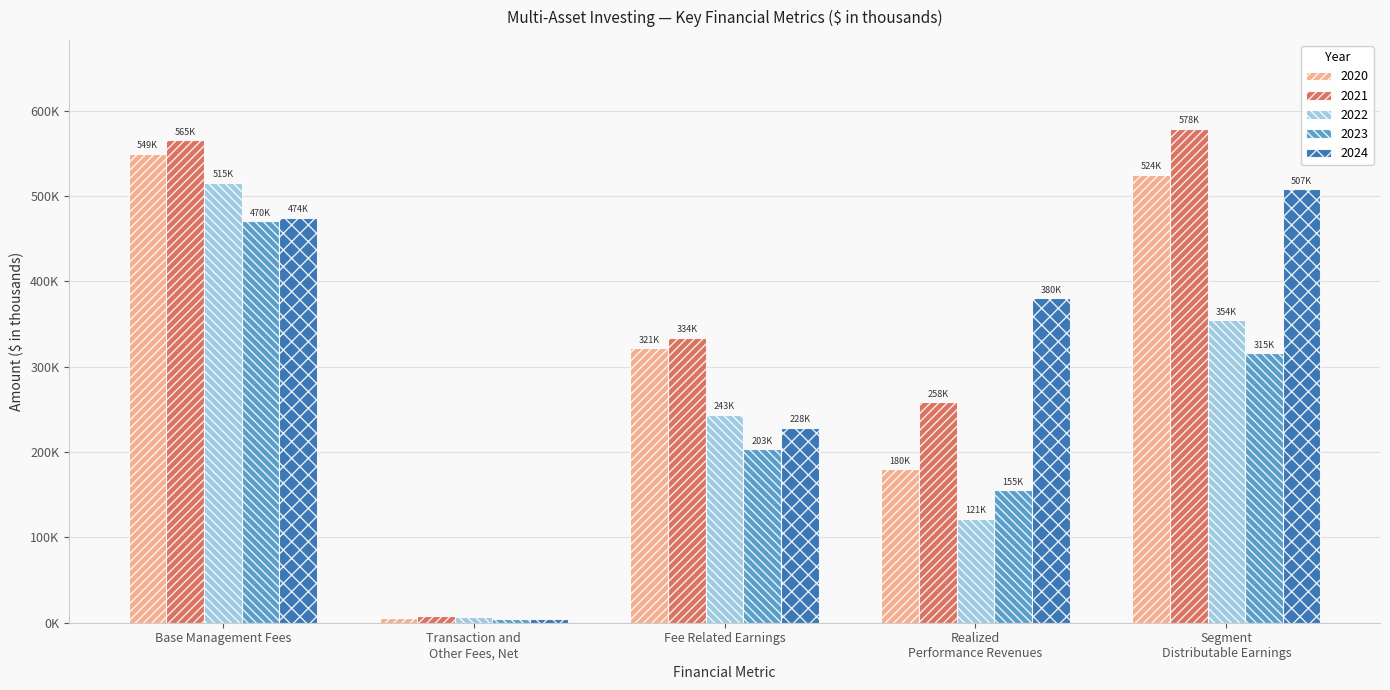

Does the chart contain stacked bars?

No